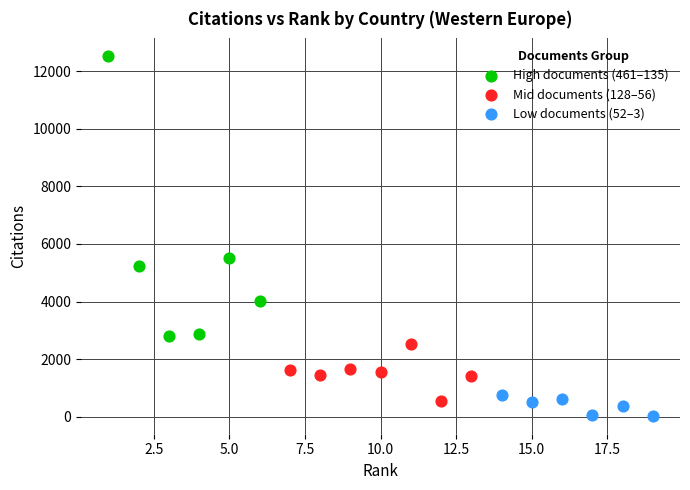

Which series contains the highest Y value?

High documents (461–135)